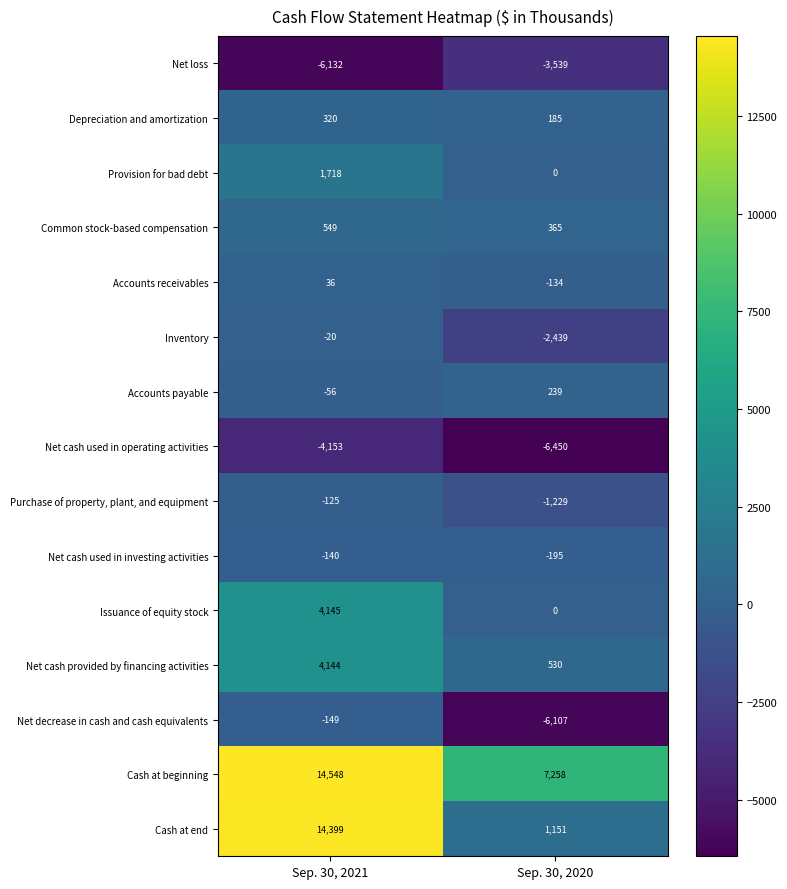

What is the sum of the Cash at end values at Sep. 30, 2021 and Sep. 30, 2020?

15550